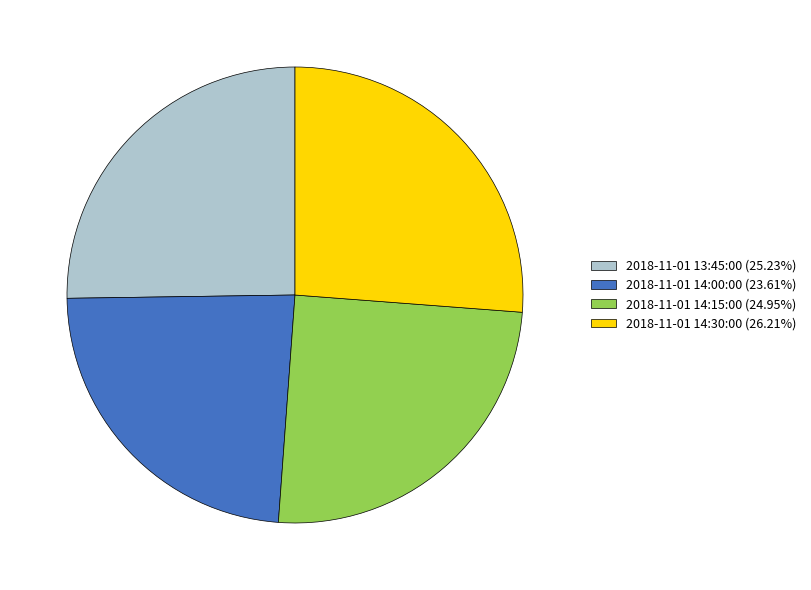

What is the largest slice in the pie chart?

2018-11-01 14:30:00